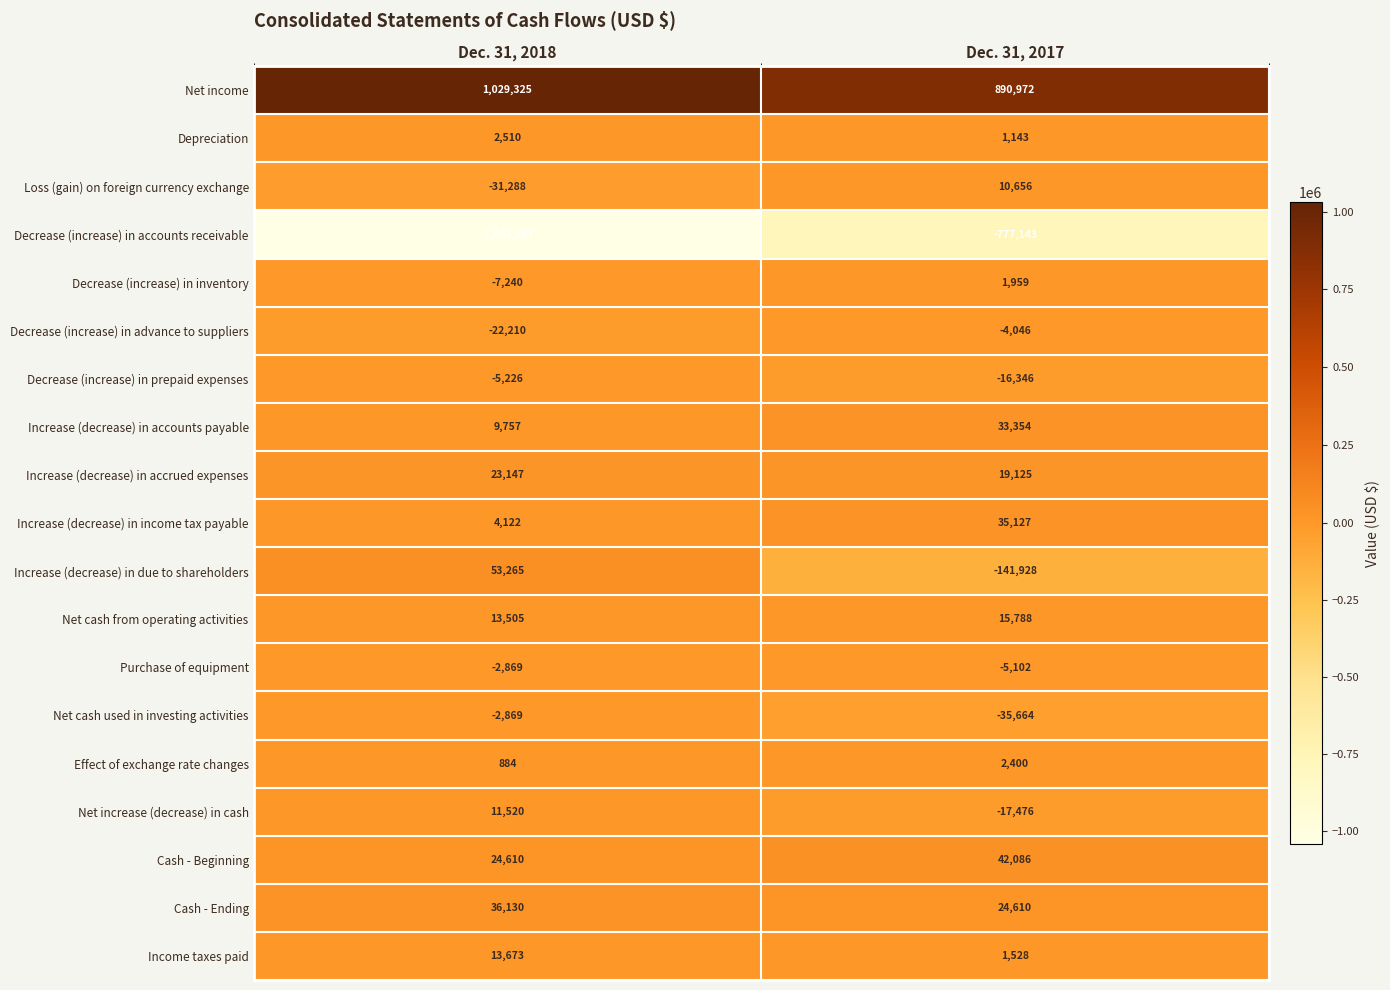

What is the total value across all series at Dec. 31, 2017?

81043